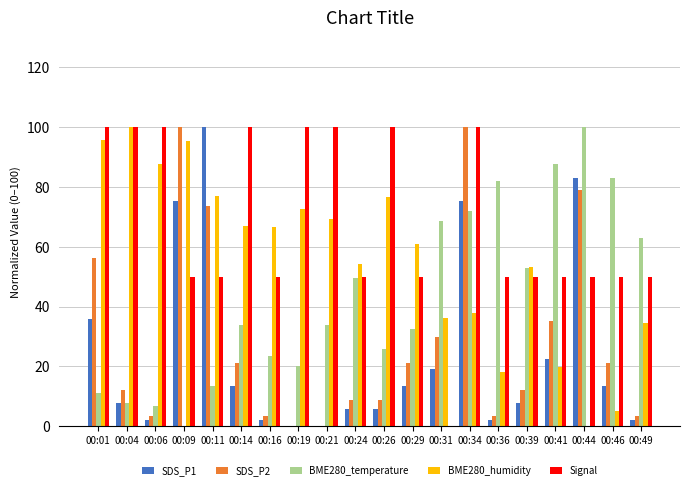

Where is SDS_P2 nearest to the value 50?

00:01